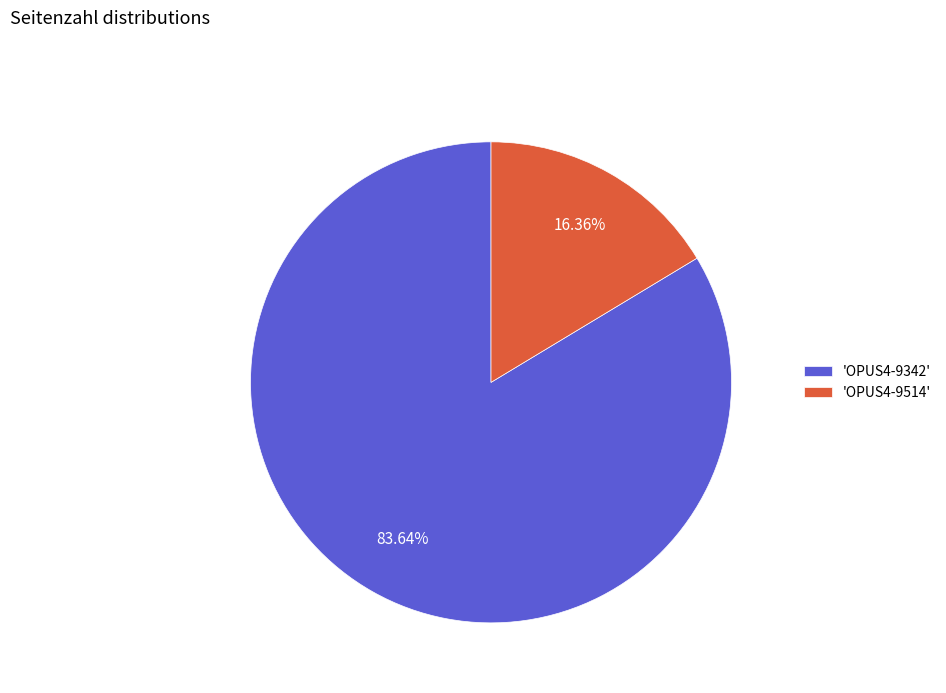

What is the majority slice?

'OPUS4-9342'